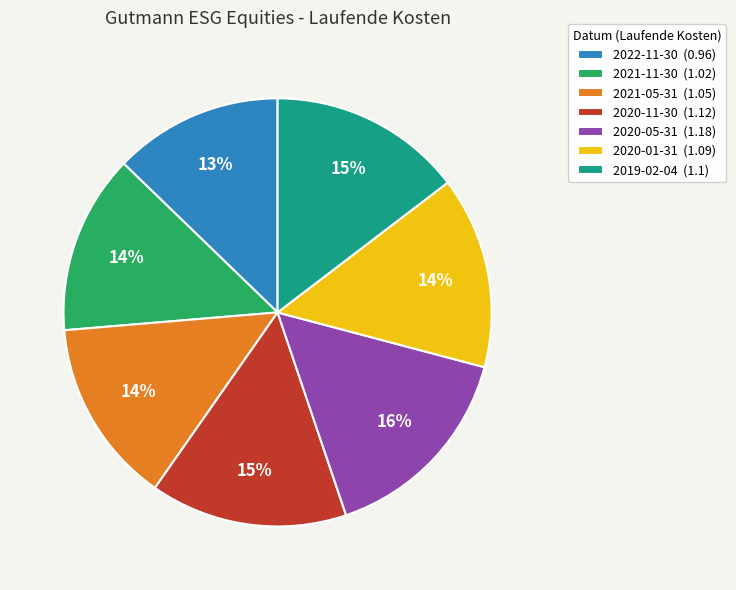

Is 2020-11-30 the majority of the pie?

No